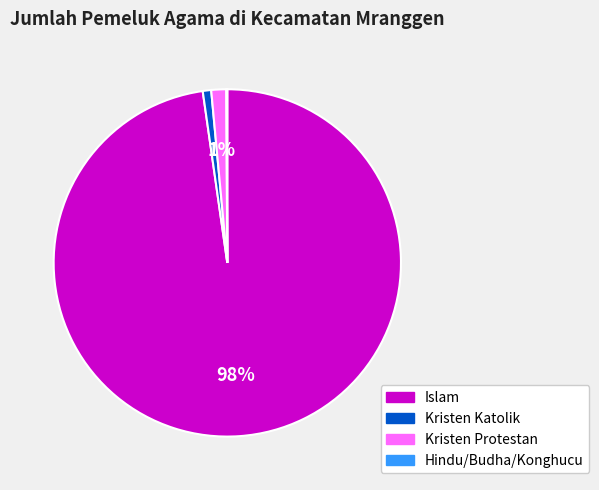

Which slice is the largest?

Islam